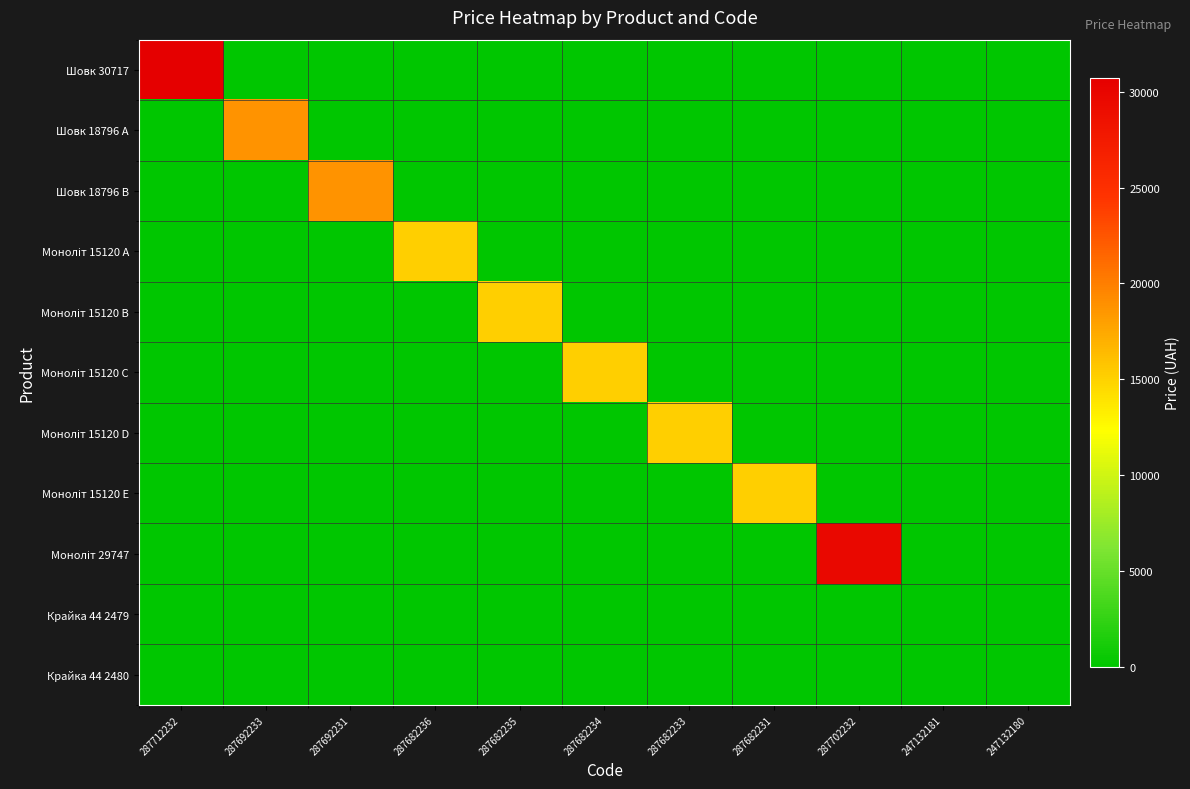

At how many categories does at least one series exceed 25905?

2